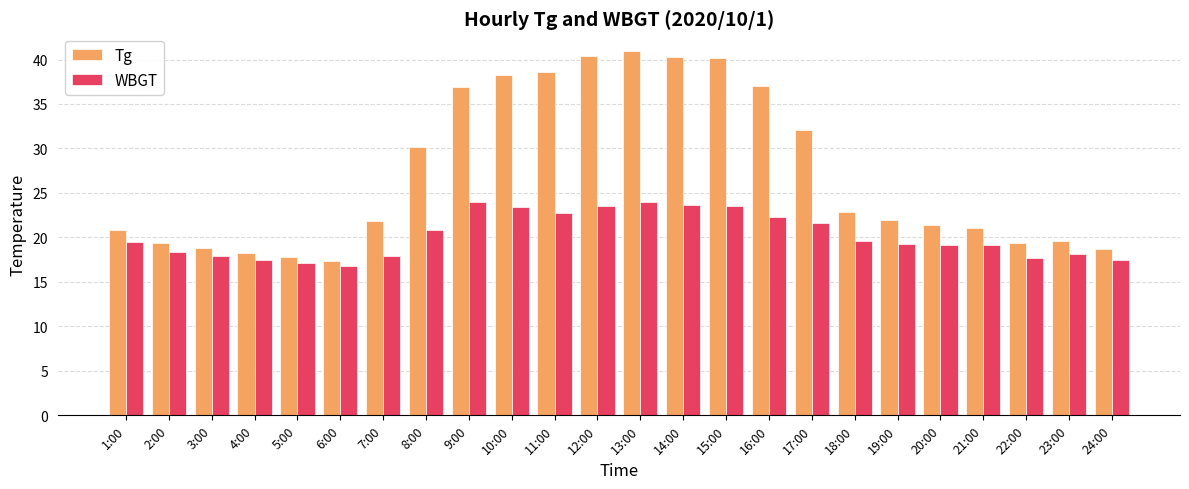

The value of WBGT at 18:00 is 19.6. True or false?

True